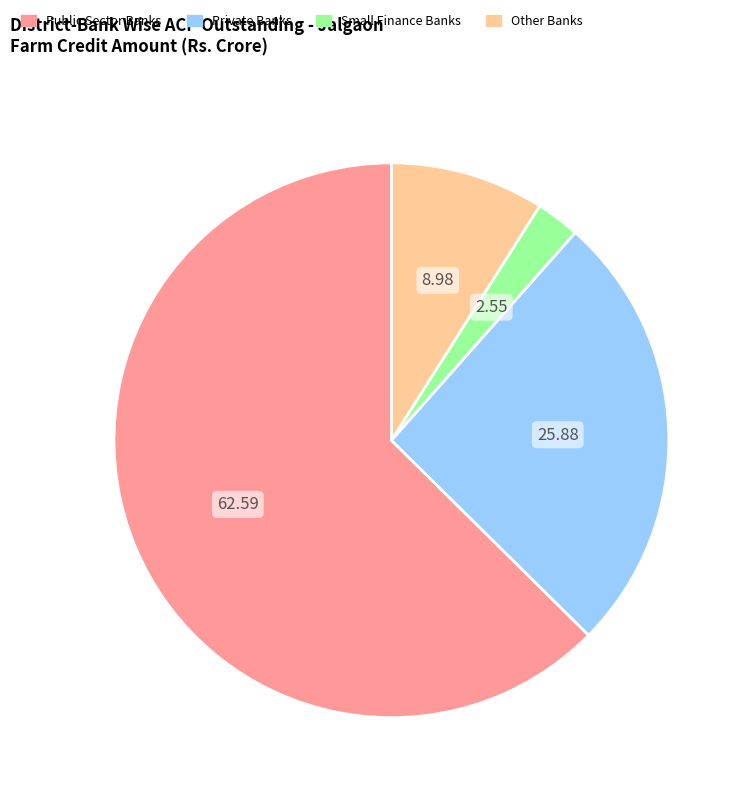

Is it true that Public Sector Banks is 63% of the pie?

True